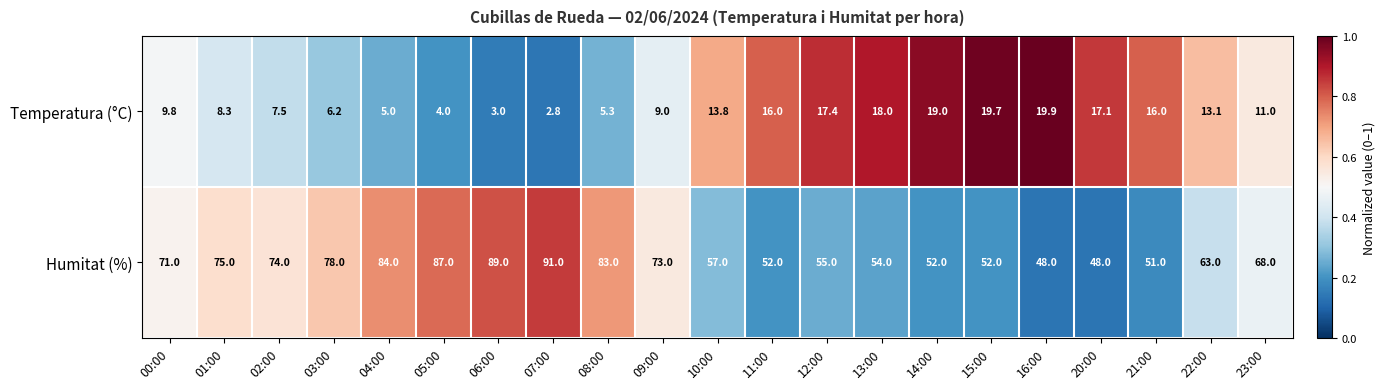

The value of Temperatura (°C) at 03:00 is 6.2. True or false?

True